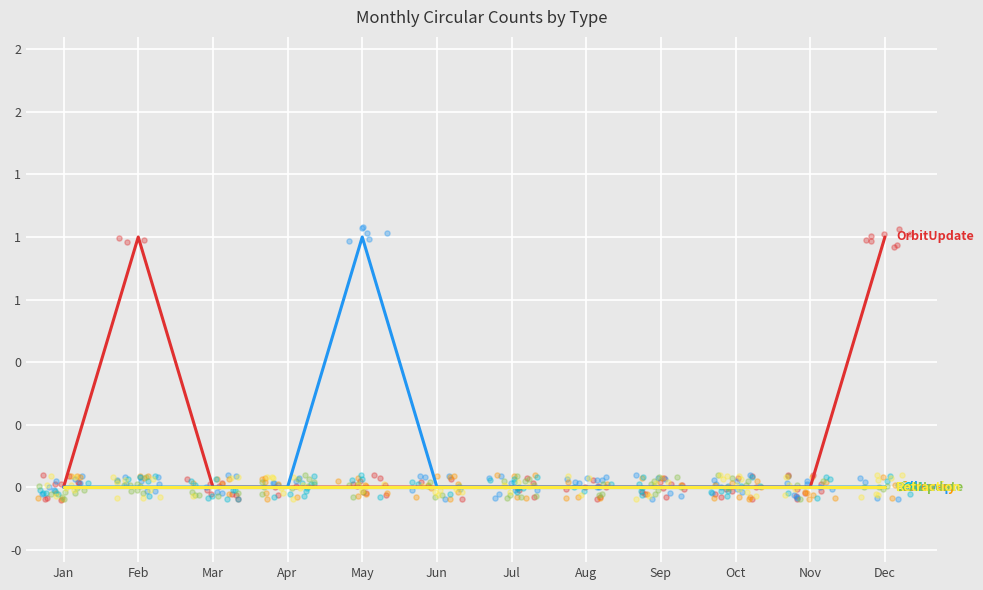

Which series has the largest total across all categories?

OrbitUpdate